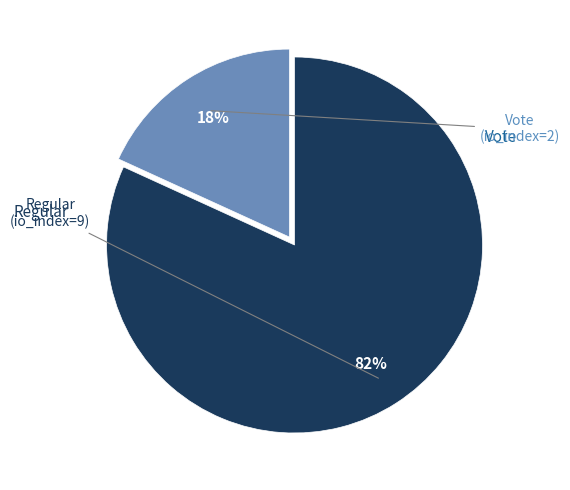

To the nearest percent, what is the average slice percentage?

50%